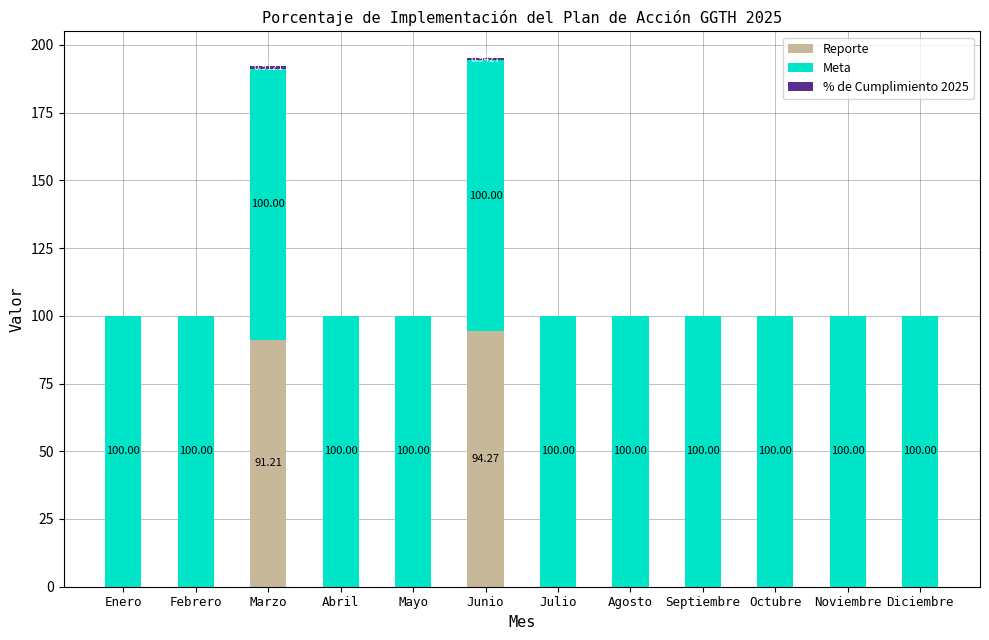

What is the total value across all series at Octubre?

100.0